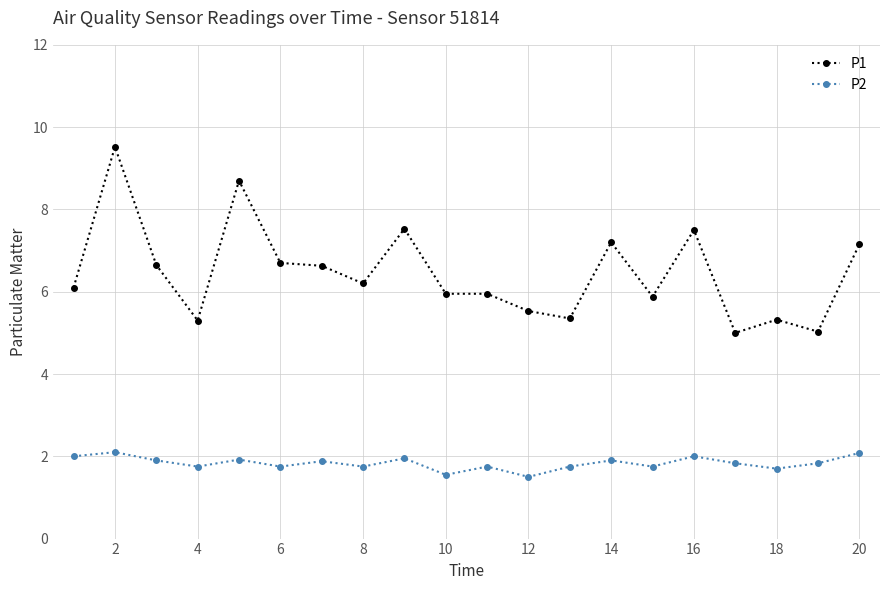

What is the value of the P1 point at the 1st from the left?

6.1